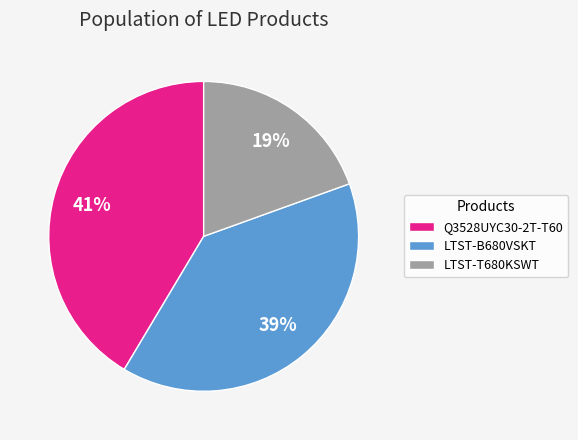

Which has a higher value, LTST-T680KSWT or LTST-B680VSKT?

LTST-B680VSKT